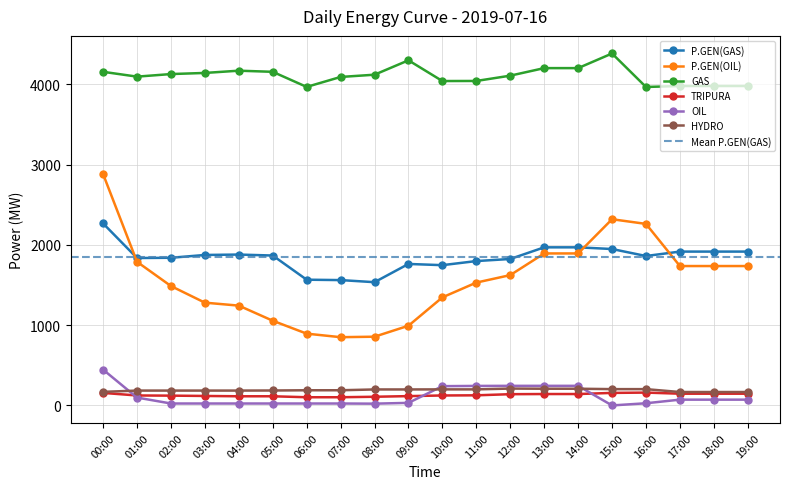

Rank the series by their maximum value, from highest to lowest.

GAS, P.GEN(OIL), P.GEN(GAS), OIL, HYDRO, TRIPURA